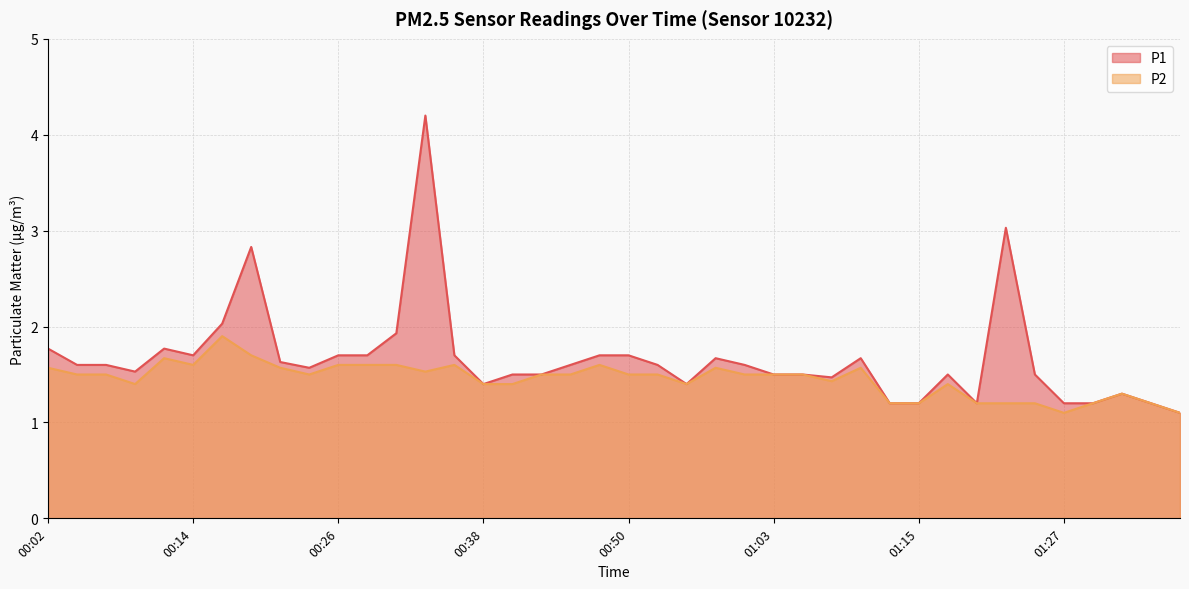

At which category is the sum across all series the highest?

00:33